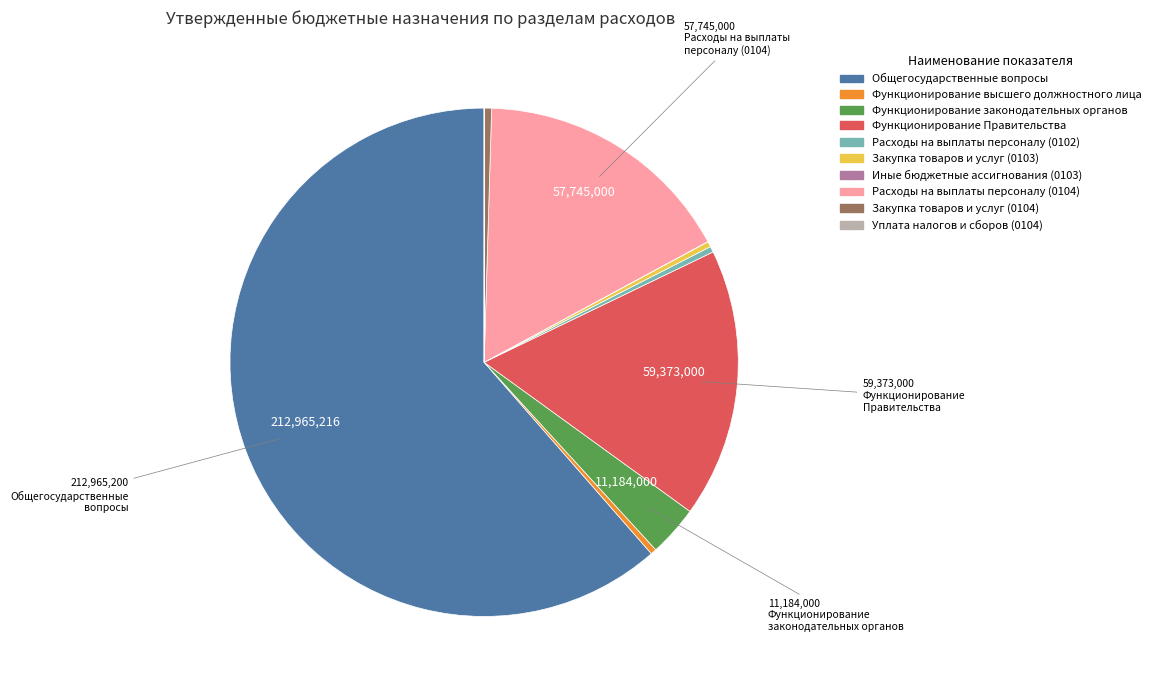

Is there any slice that represents more than half of the pie?

Yes